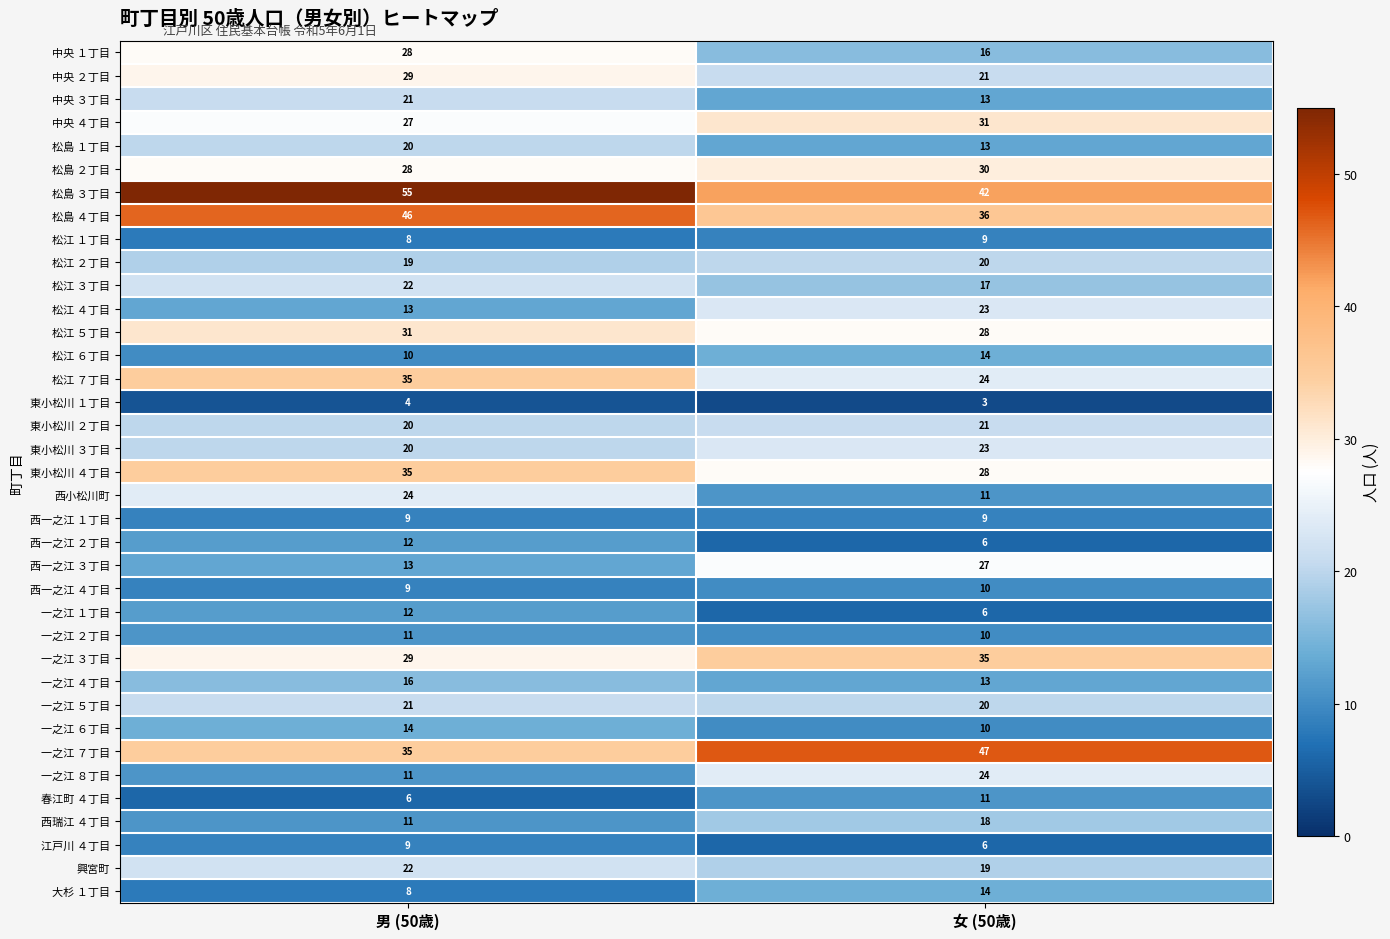

How many categories are shown in the chart?

2